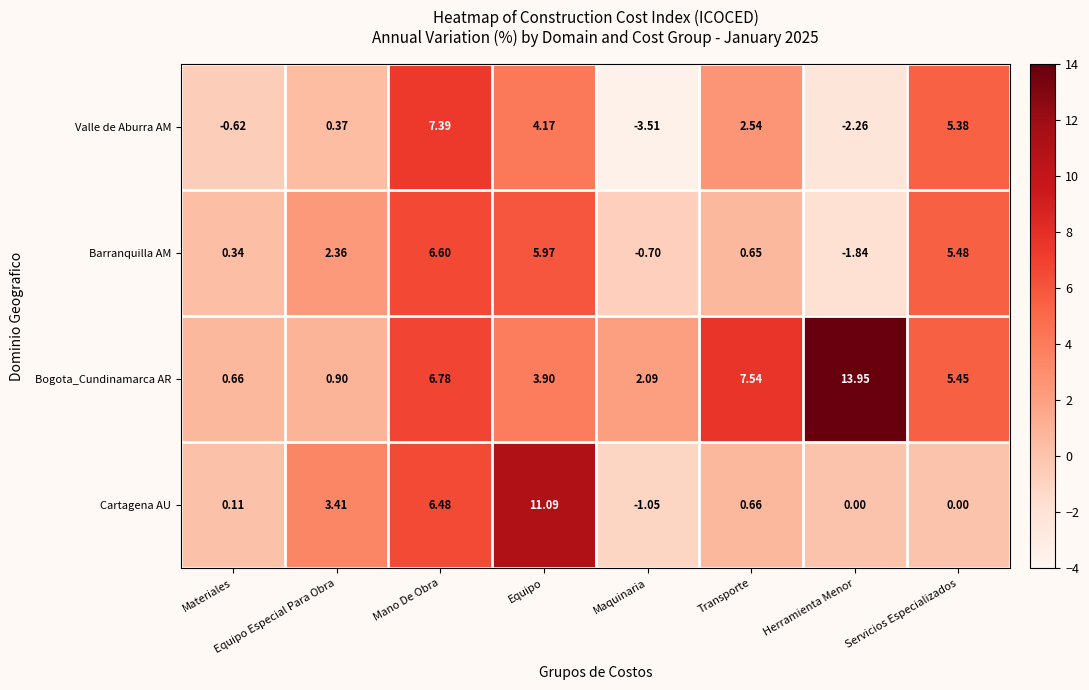

List the series in order of their peak value, lowest first.

Barranquilla AM, Valle de Aburra AM, Cartagena AU, Bogota_Cundinamarca AR